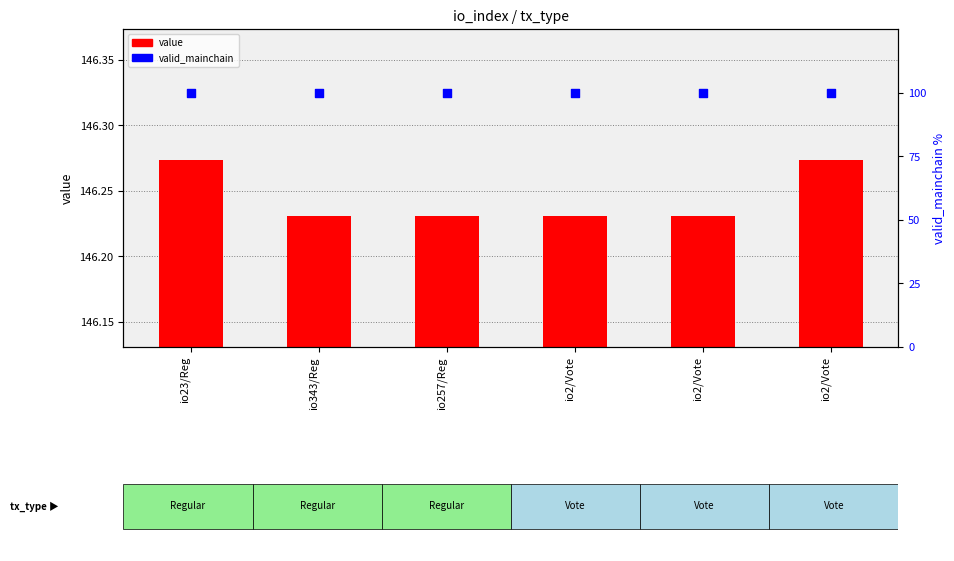

Is the value of valid_mainchain (percentile) at io2/Vote greater than the value of value at io23/Reg?

No